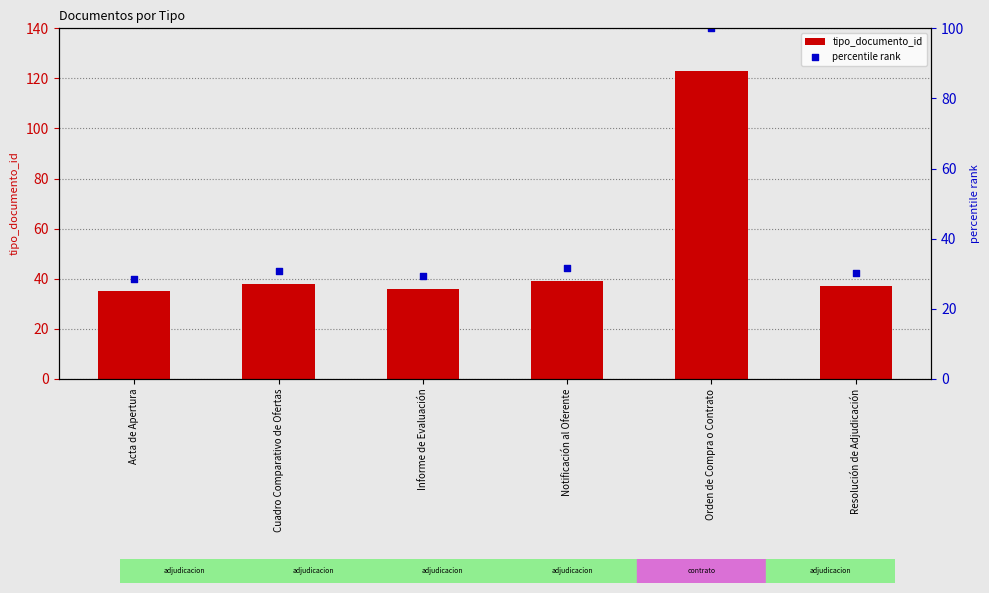

Is the value of percentile rank at Informe de Evaluación greater than the value of tipo_documento_id at Cuadro Comparativo de Ofertas?

No